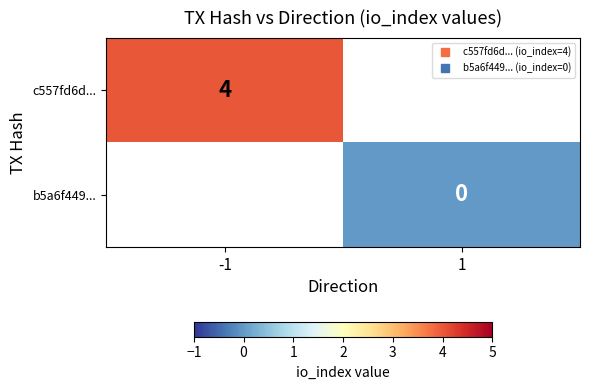

Rank the series at -1 from lowest to highest value.

c557fd6d..., b5a6f449...